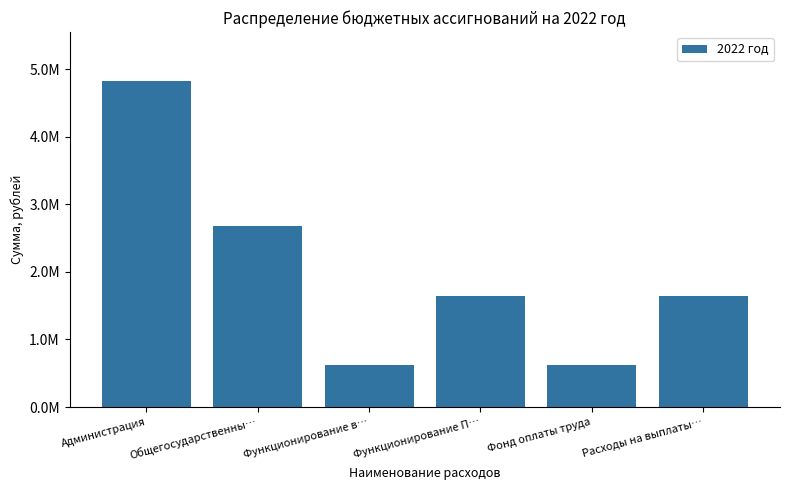

The value at Функционирование П… is 1649538.2. True or false?

True